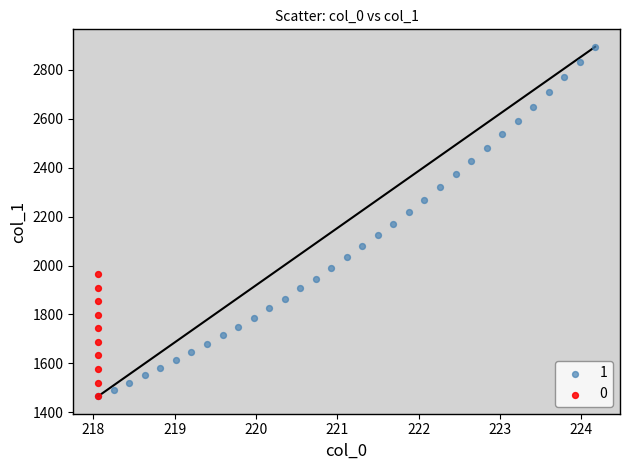

What are all the series names shown in the legend?

1, 0